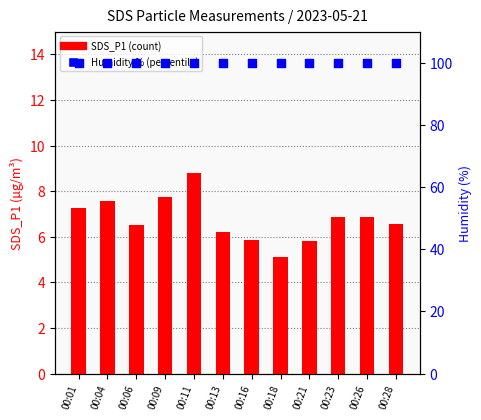

At how many categories does at least one series exceed 12?

12